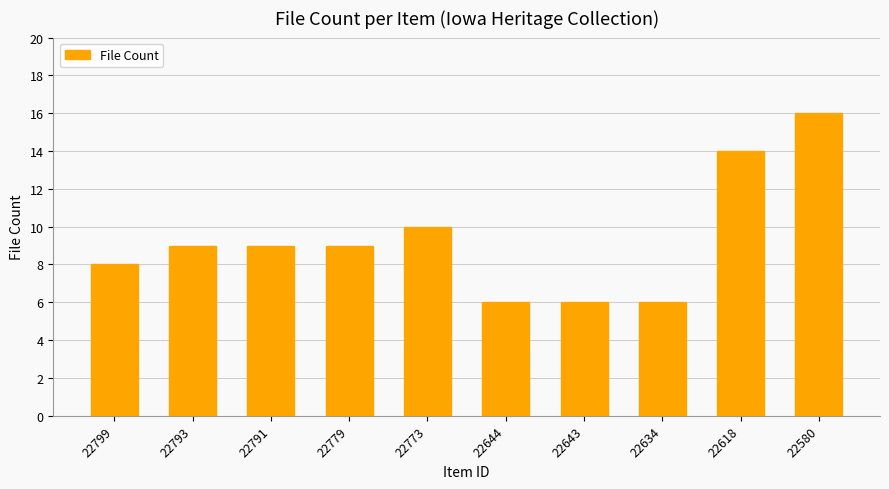

What is the maximum value shown in the chart?

16